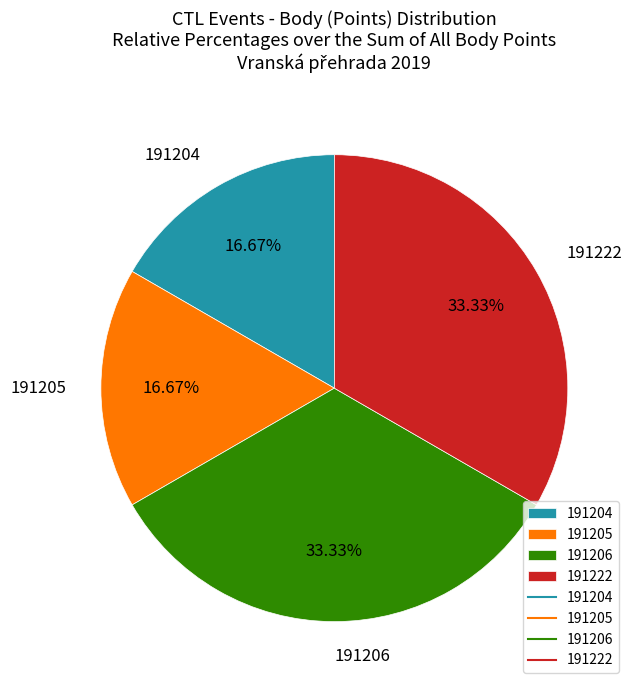

What is the ratio of the value at 191205 to the value at 191206?

0.5